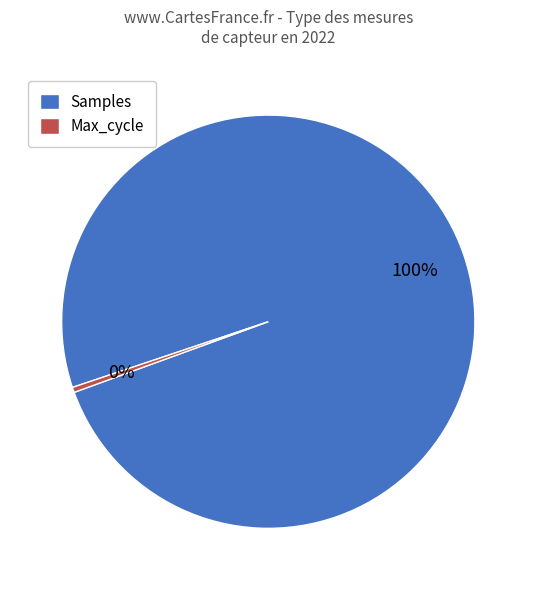

Which slice is the smallest?

Max_cycle